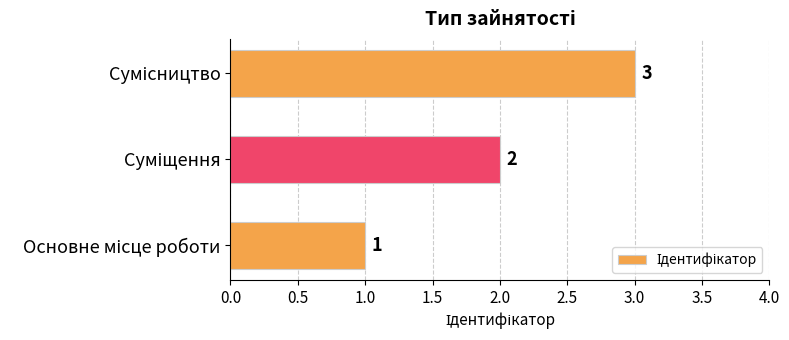

How many values are between 1 and 3?

3